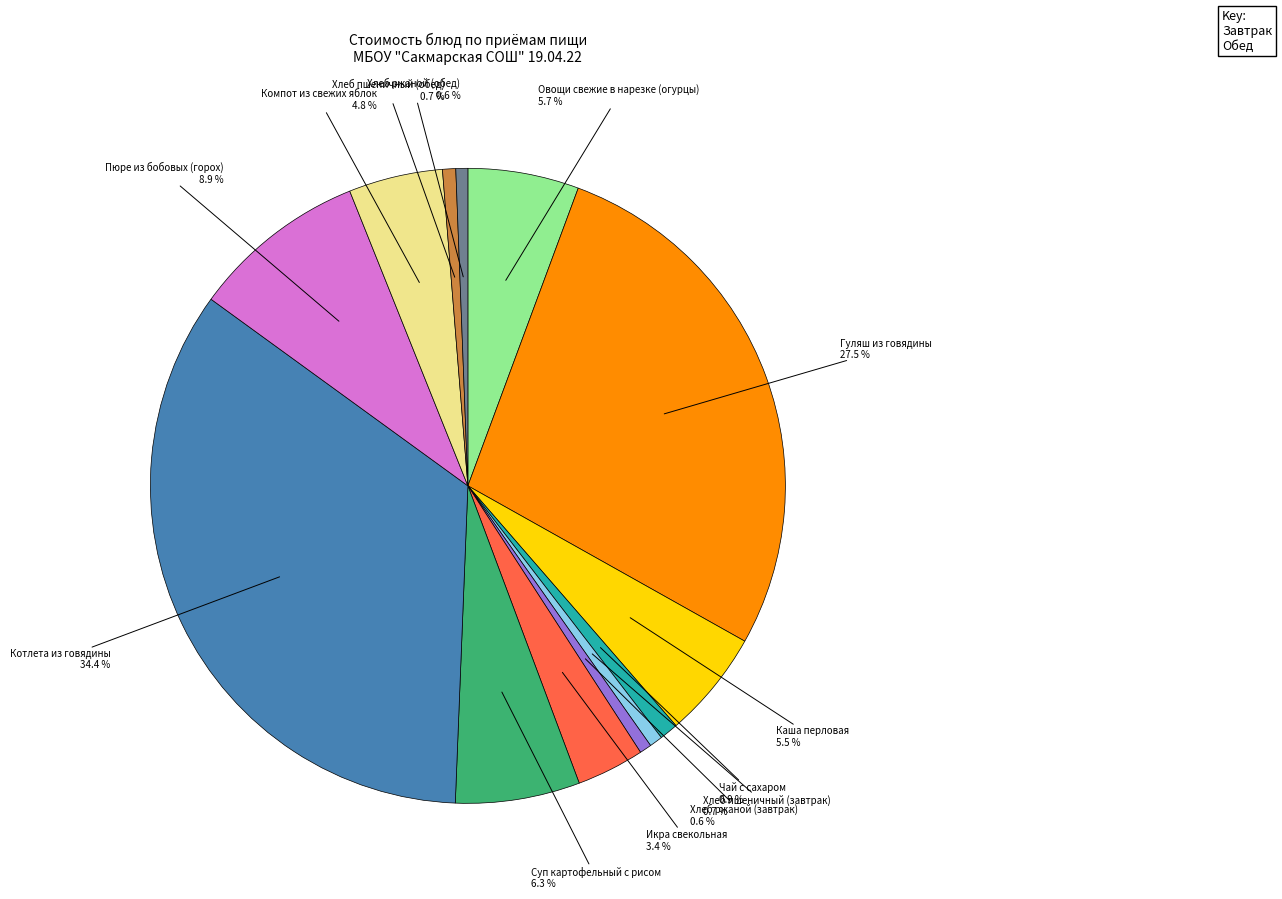

Does any single category account for the majority?

No